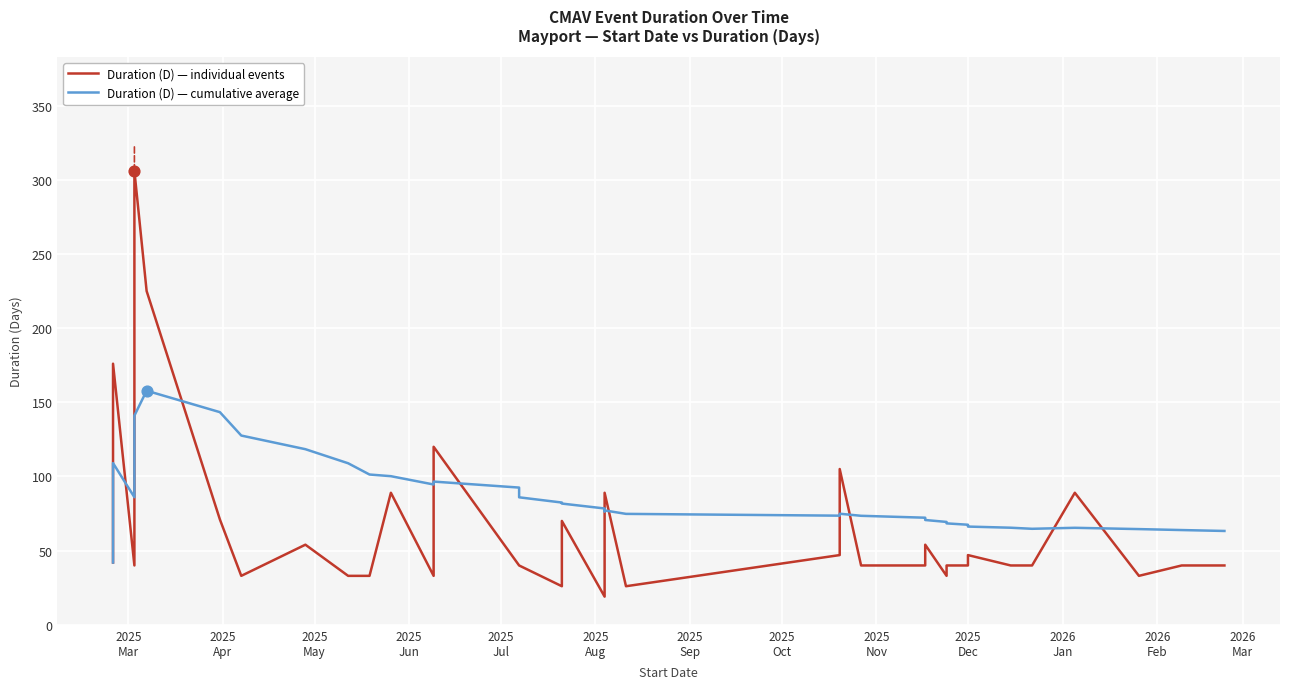

At how many categories does at least one series exceed 144?

3